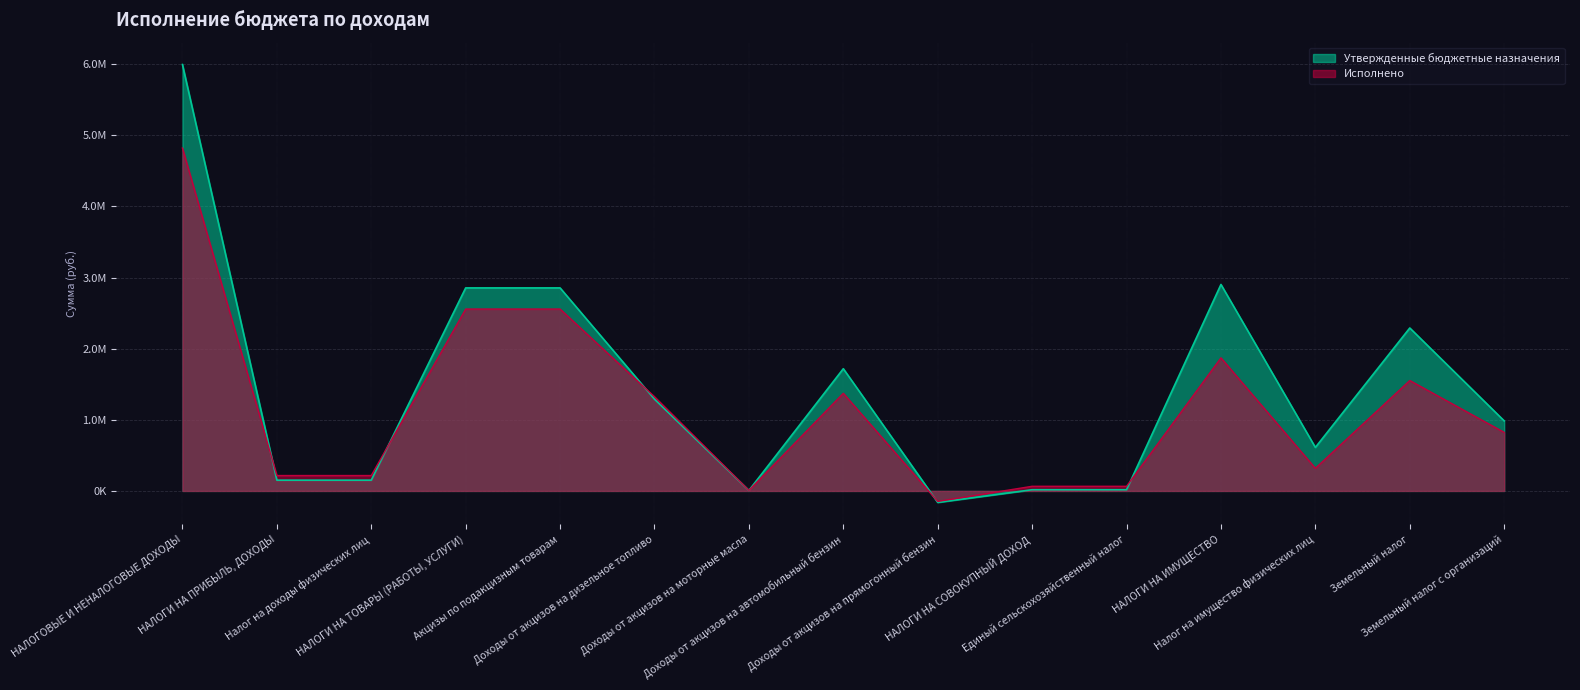

At which label does Утвержденные бюджетные назначения reach its minimum?

Доходы от акцизов на прямогонный бензин